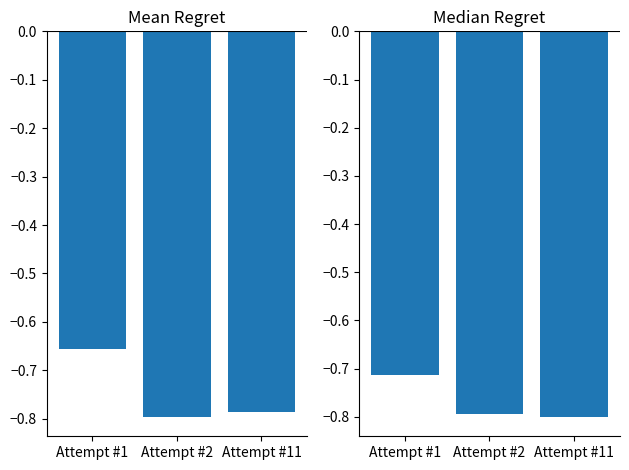

At Attempt #2, list the series in order from largest to smallest.

Median Duration, Mean Duration